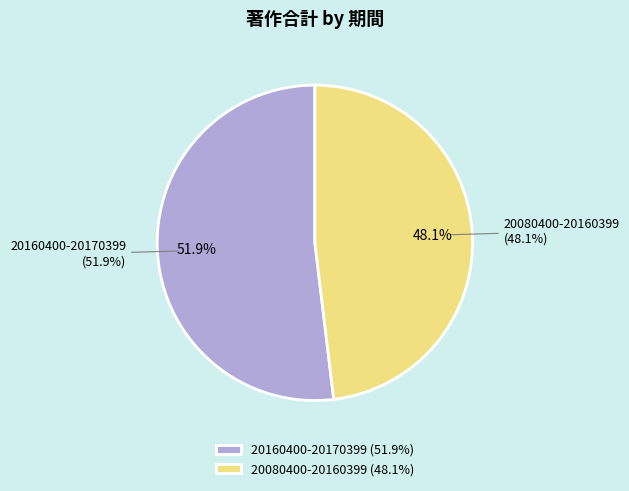

What percentage is the 20160400-20170399 slice, to the nearest percent?

52%